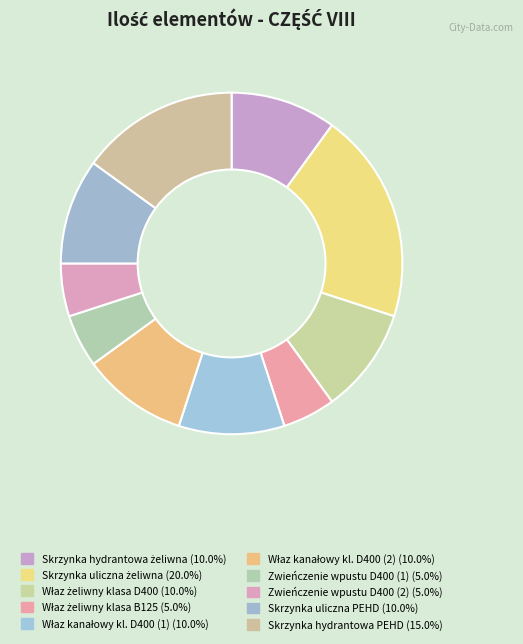

Is Skrzynka hydrantowa PEHD the majority of the pie?

No